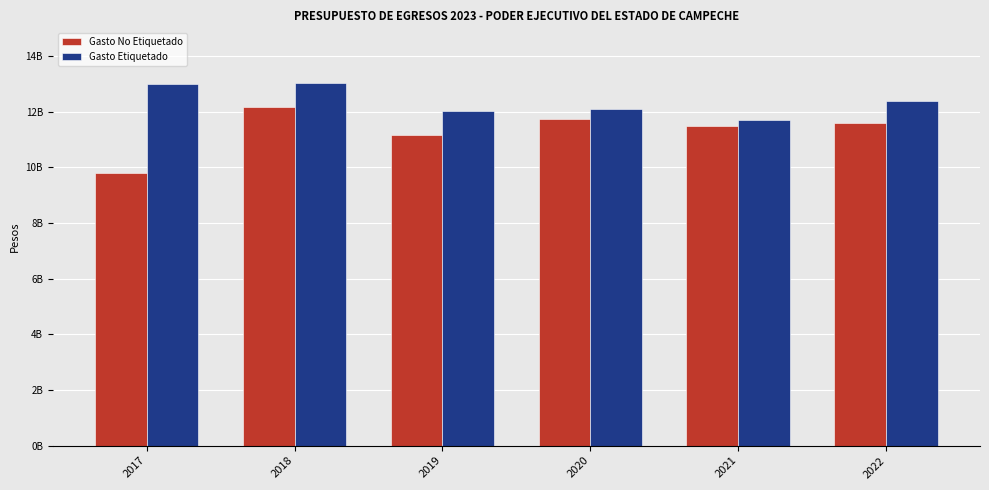

List the labels in order of Gasto No Etiquetado value, smallest first.

2017, 2019, 2021, 2022, 2020, 2018